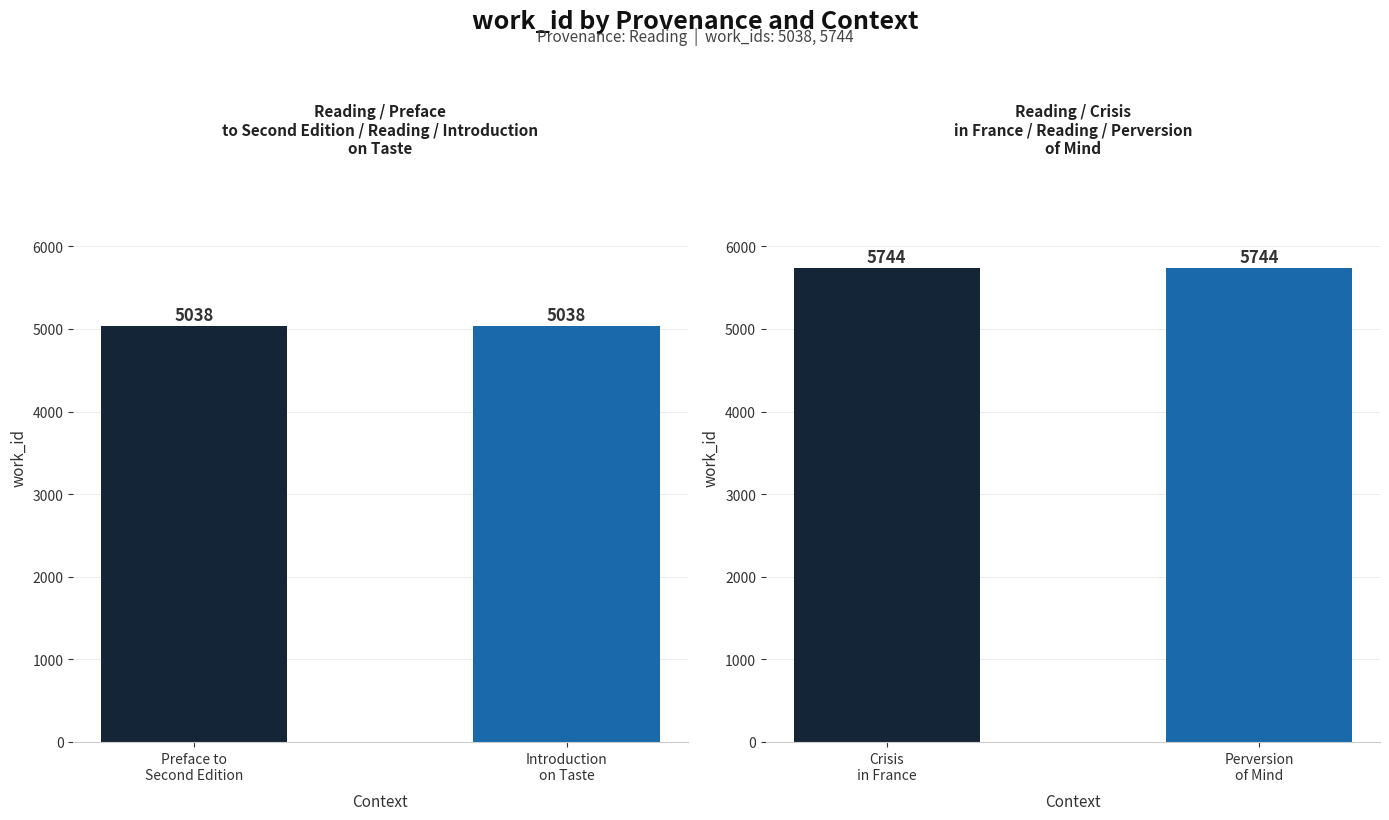

Count the number of data series in this chart.

1